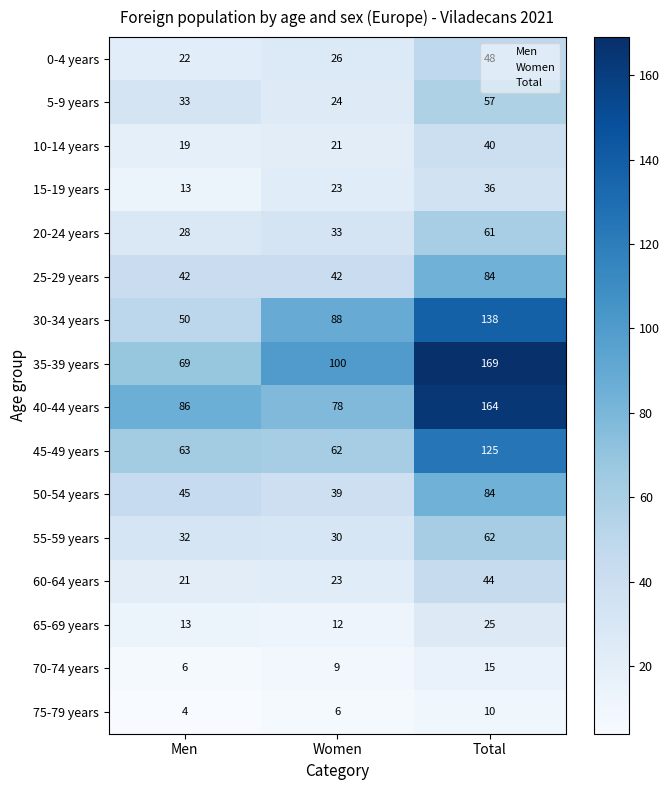

Which series changed the most between Women and Total?

40-44 years